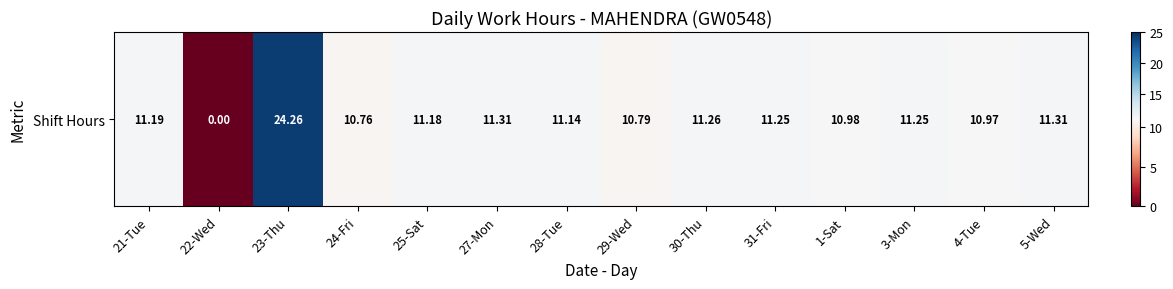

Read the value at 3-Mon.

11.2